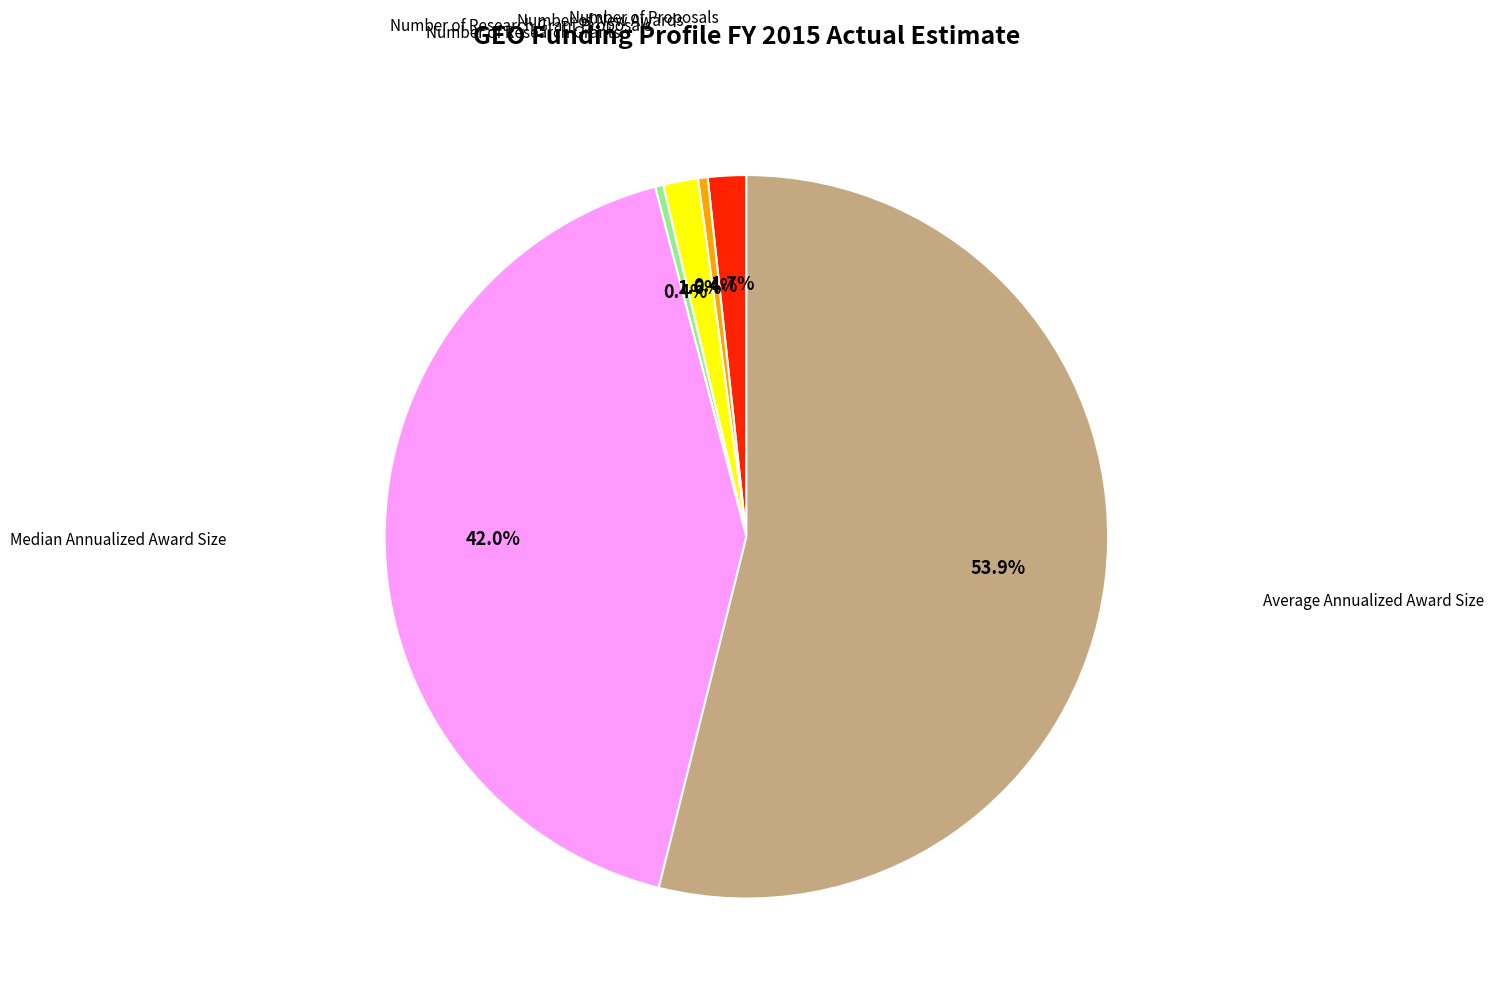

Is there a majority slice in this chart?

Yes